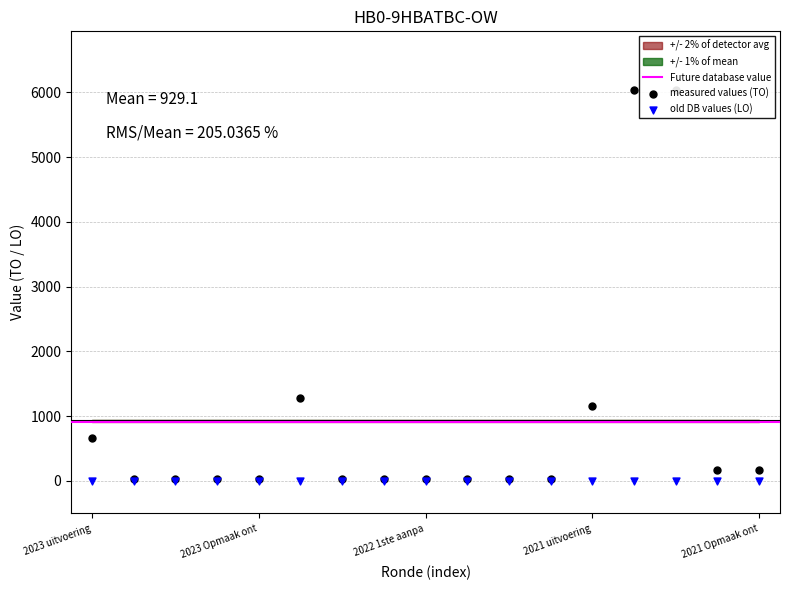

Approximately how many times larger is the value at 2023 Opmaak ontwerp compared to 2022 Opmaak ontwerp?

1.0